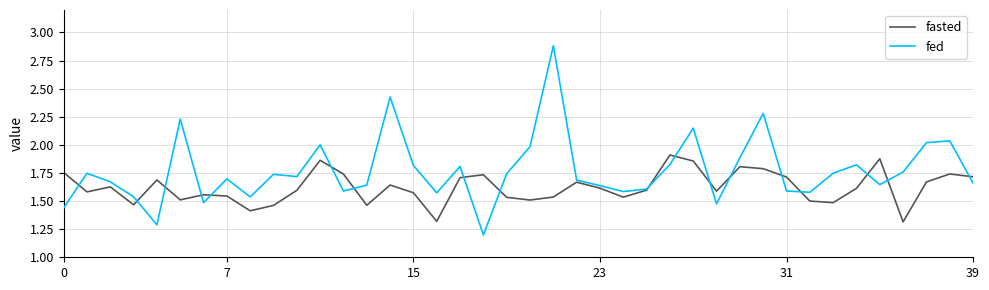

Rank the series by their average value, from lowest to highest.

fasted, fed